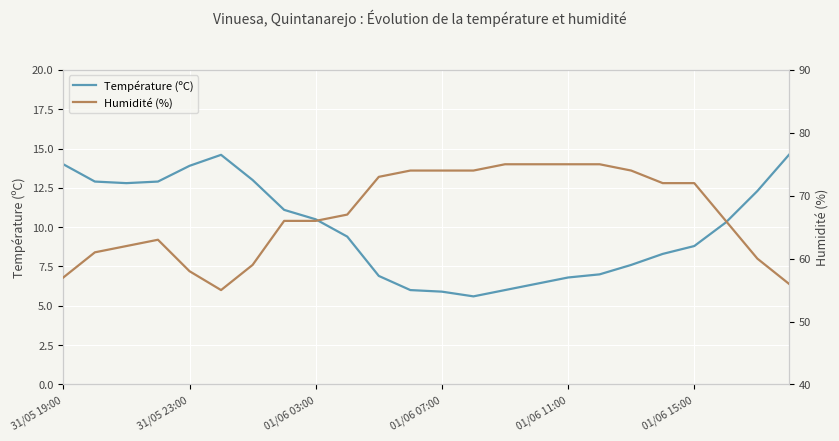

What is the approximate value of Humidité (%) at 14?

75.0